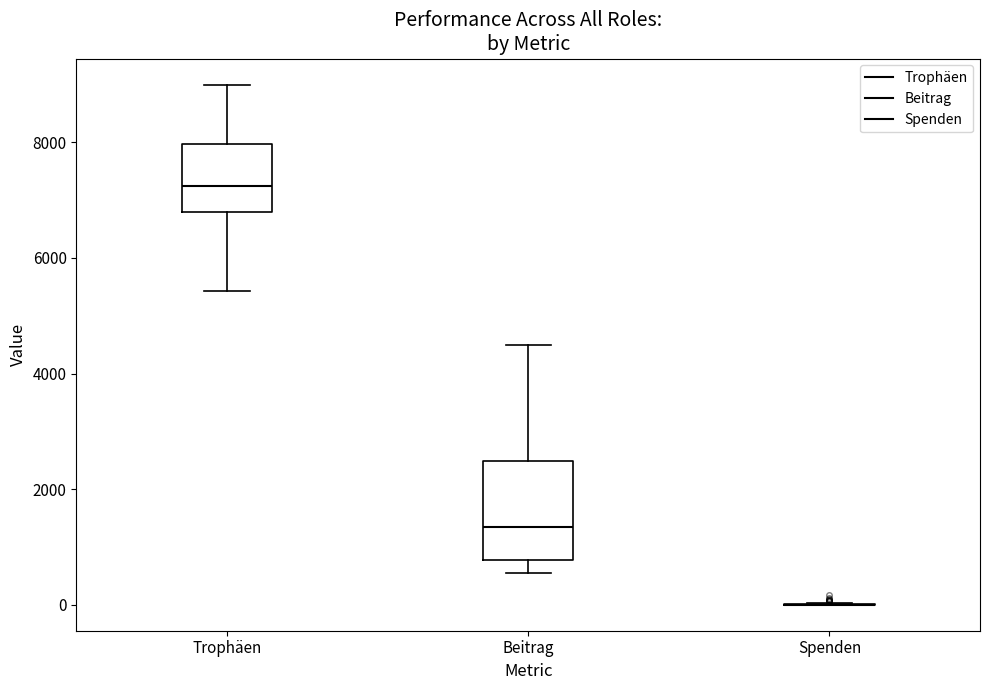

Reading left to right, read every box against the y-axis: the position of its median line, the range the box covers, and the ends of its whiskers. The values are not printed on the chart, so give them approximately, as read against the axis.

Trophäen: median 7200, box 6800 to 8000, whiskers 5400 to 9000
Beitrag: median 1400, box 800 to 2400, whiskers 600 to 4600
Spenden: box collapsed to a line at 0, whiskers 0 to 0